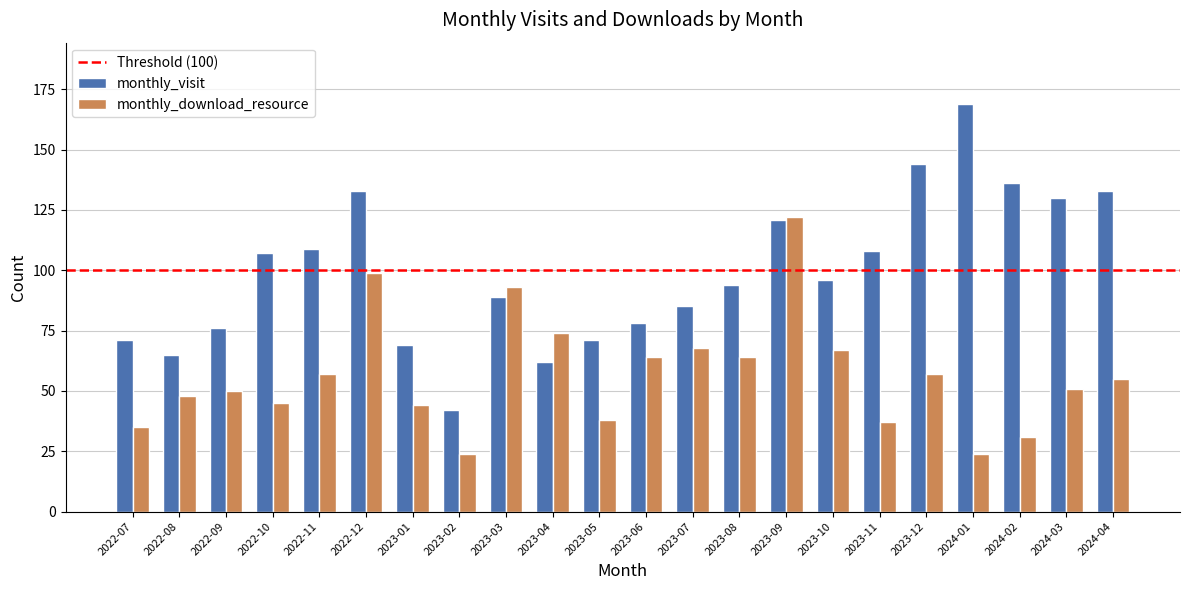

At which label is monthly_download_resource closest to 73?

2023-04